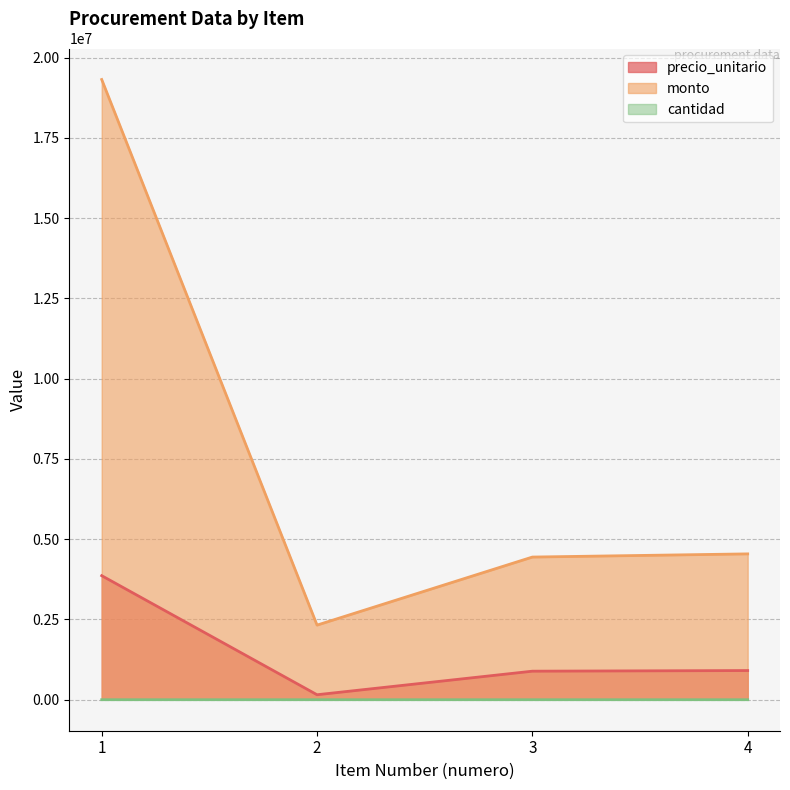

What is the greatest value displayed?

19316000